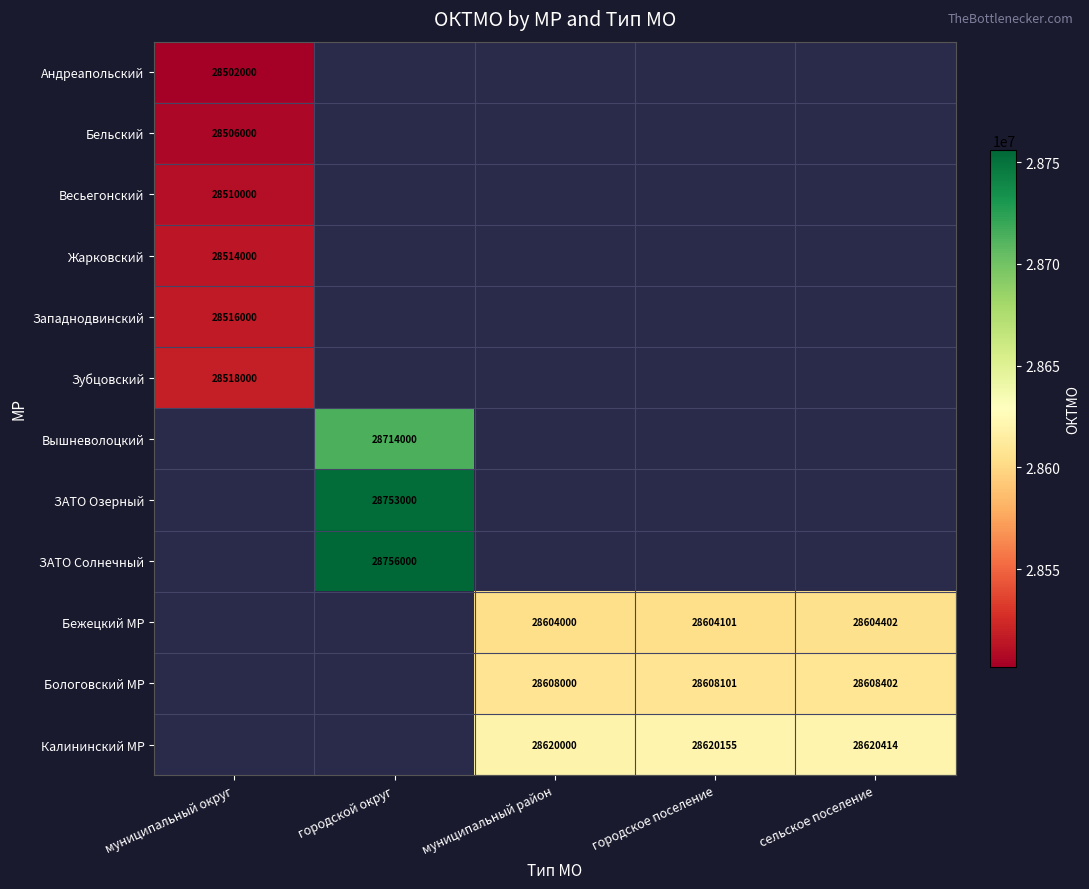

What is the smallest value displayed?

28502000.0